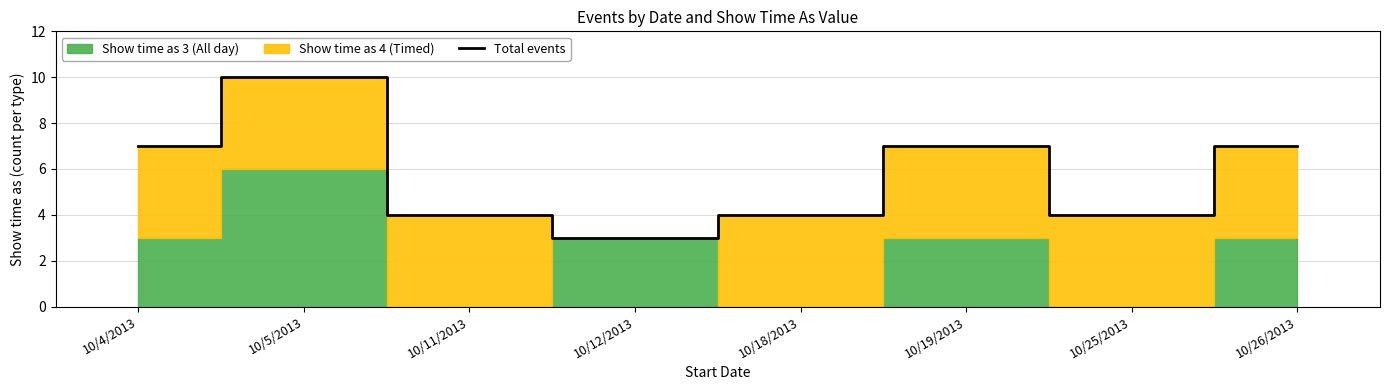

What is the approximate value at 10/11/2013?

4